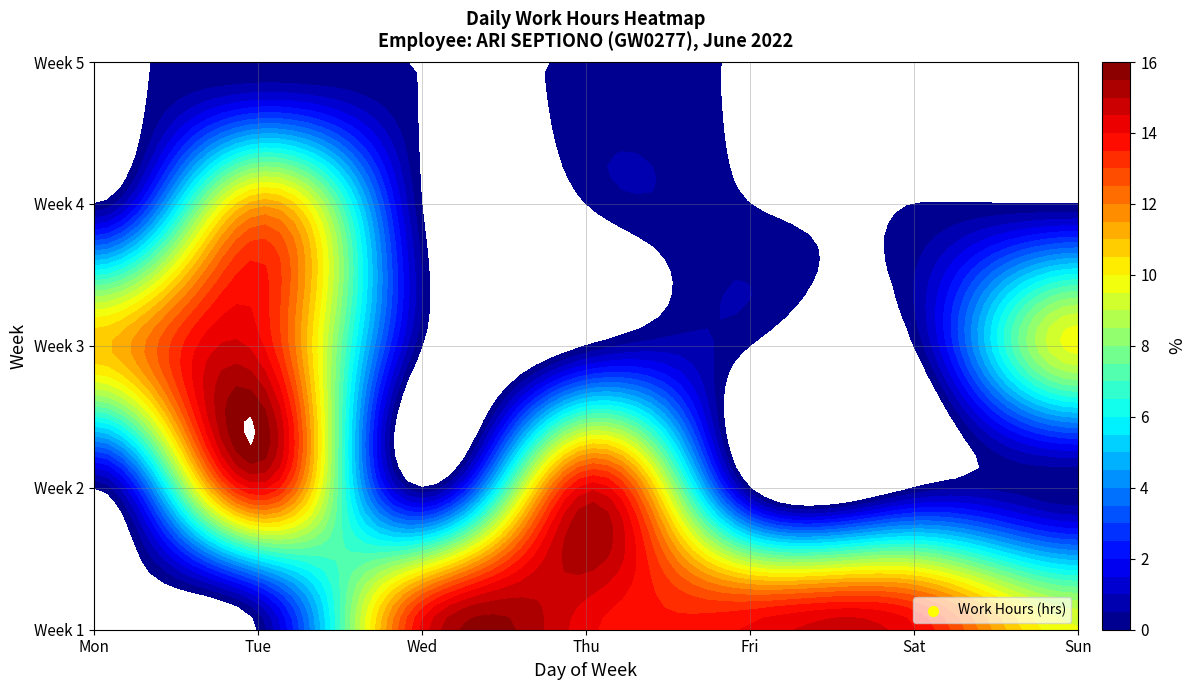

The 7 series shows 0.0 at 14. True or false?

True